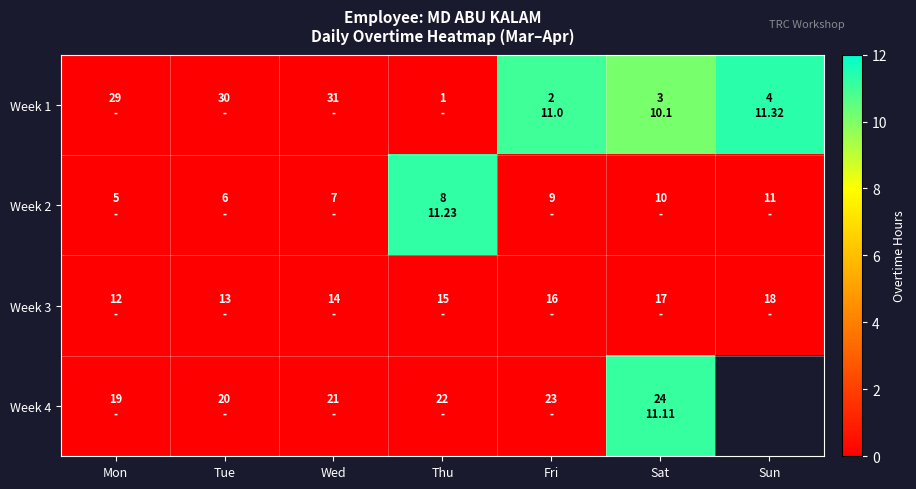

At how many categories does at least one series exceed 8?

4